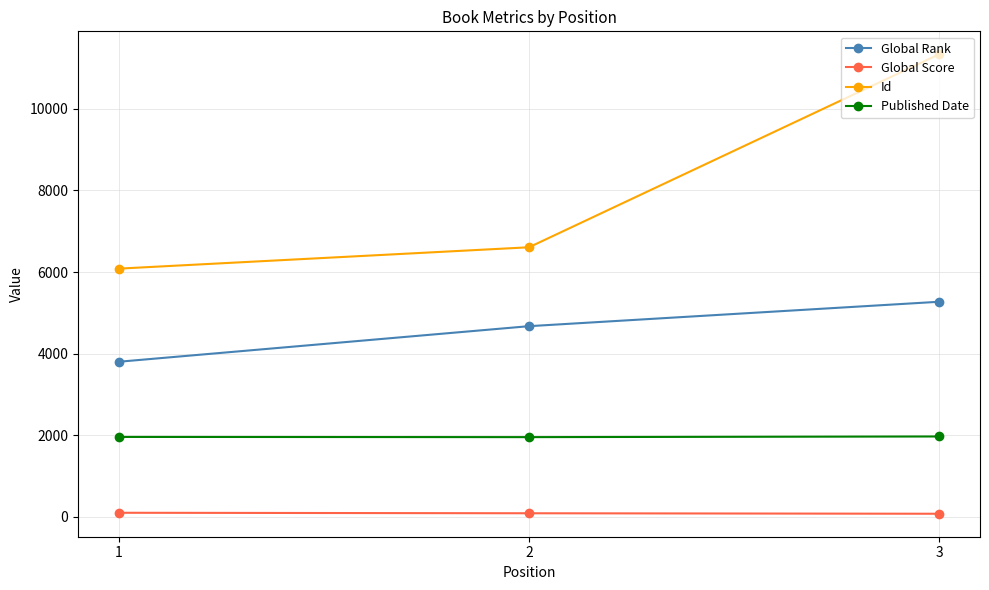

What is the sum of all Global Rank values?

13746